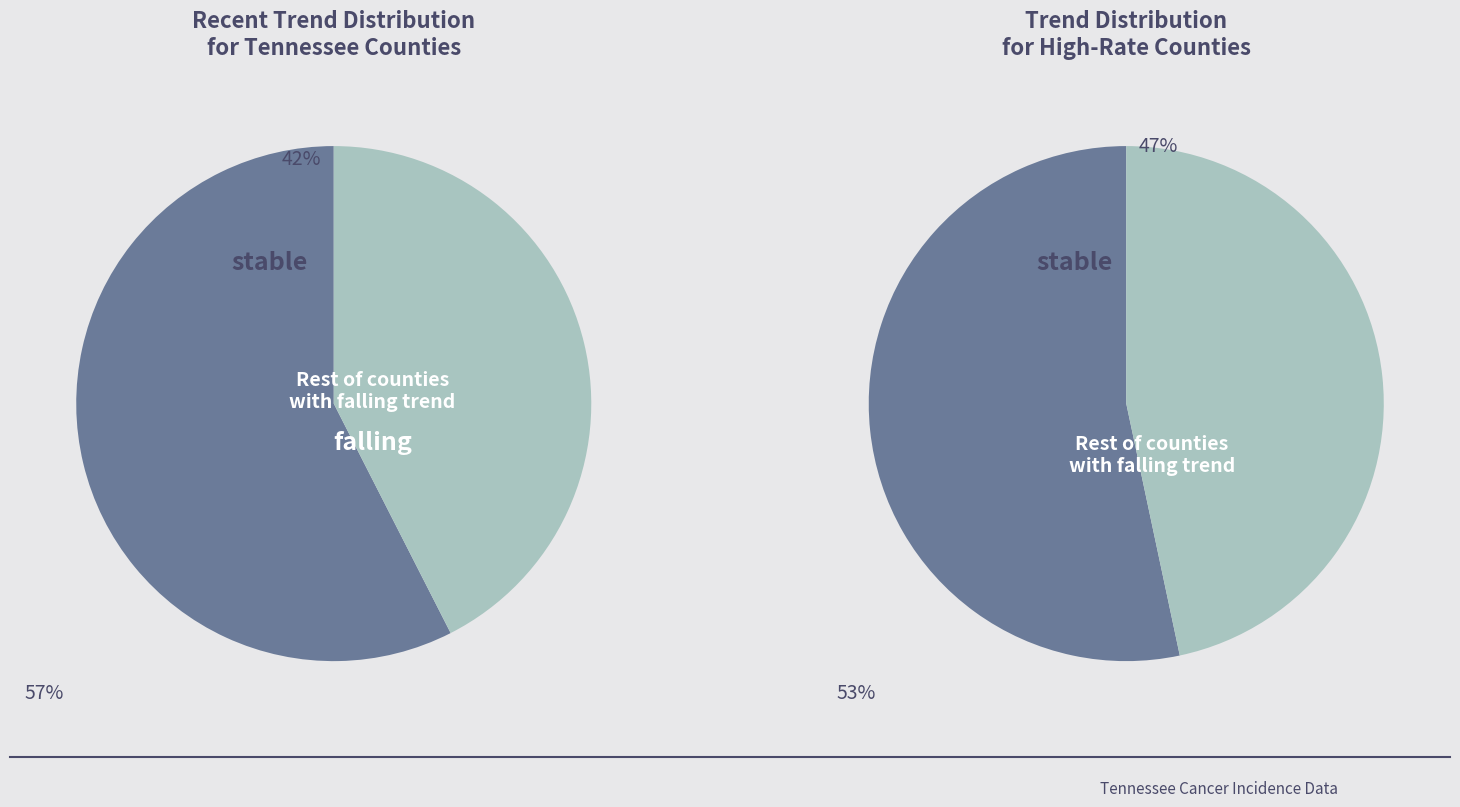

The rising slice represents 0% of the pie. True or false?

True